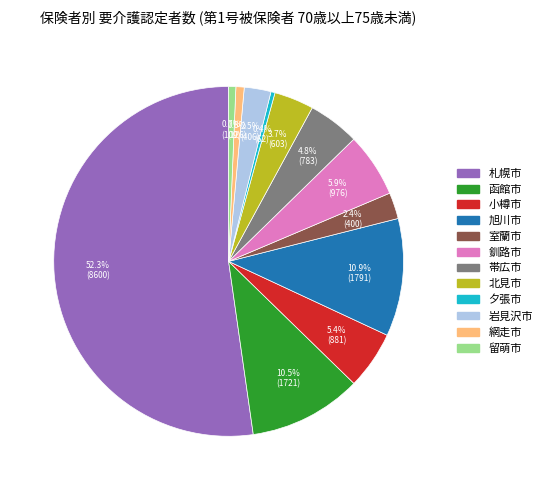

Count the number of slices in the pie.

12